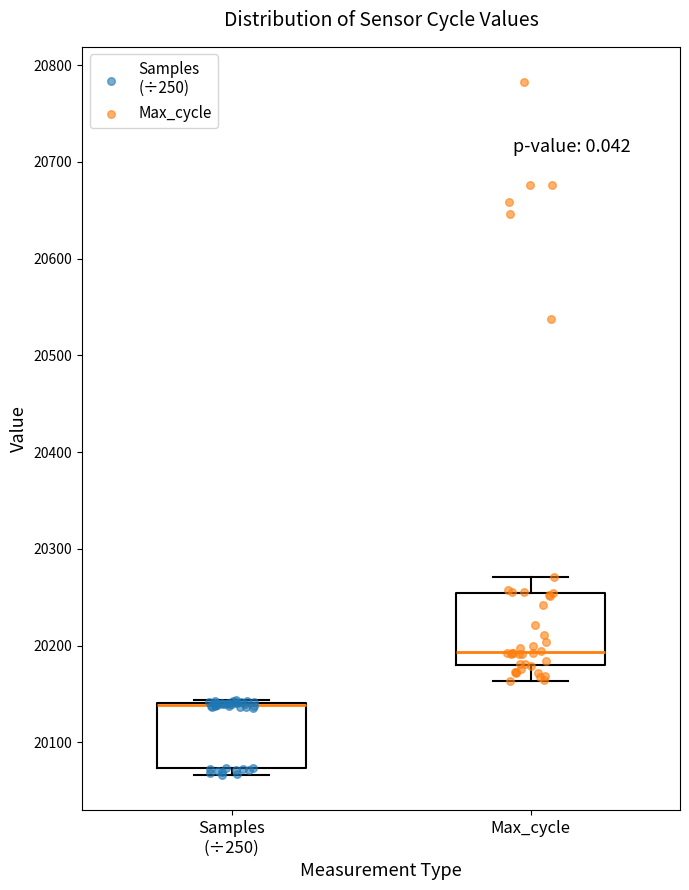

Where is the upper edge of the box for Samples (÷250) on the y-axis? The values are not printed on the chart, so give them approximately, as read against the axis.

20140